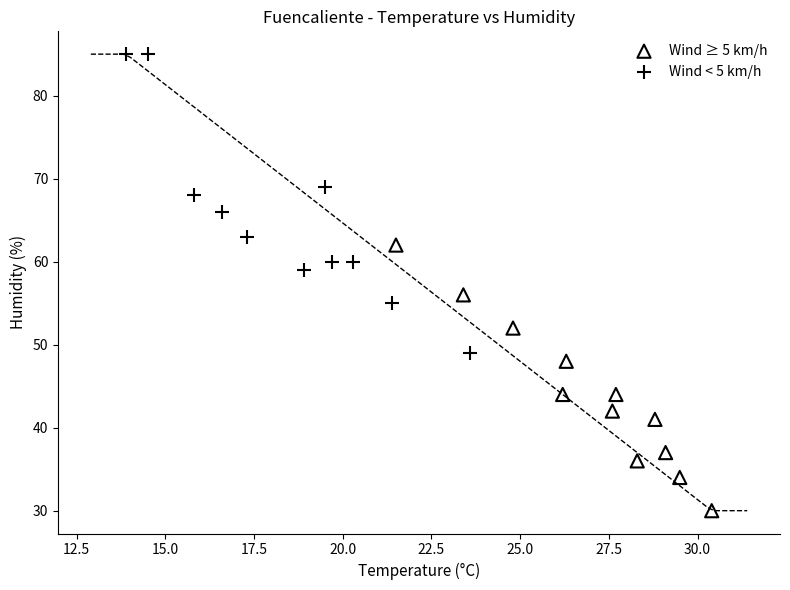

Which series reaches the minimum Y coordinate?

Wind ≥ 5 km/h